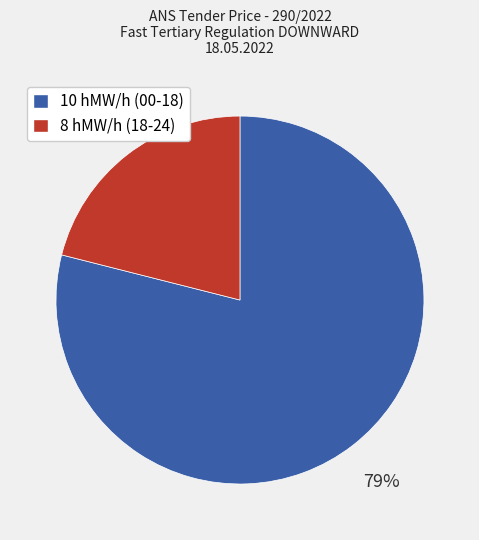

Which has a higher value, 8 hMW/h (18-24) or 10 hMW/h (00-18)?

10 hMW/h (00-18)